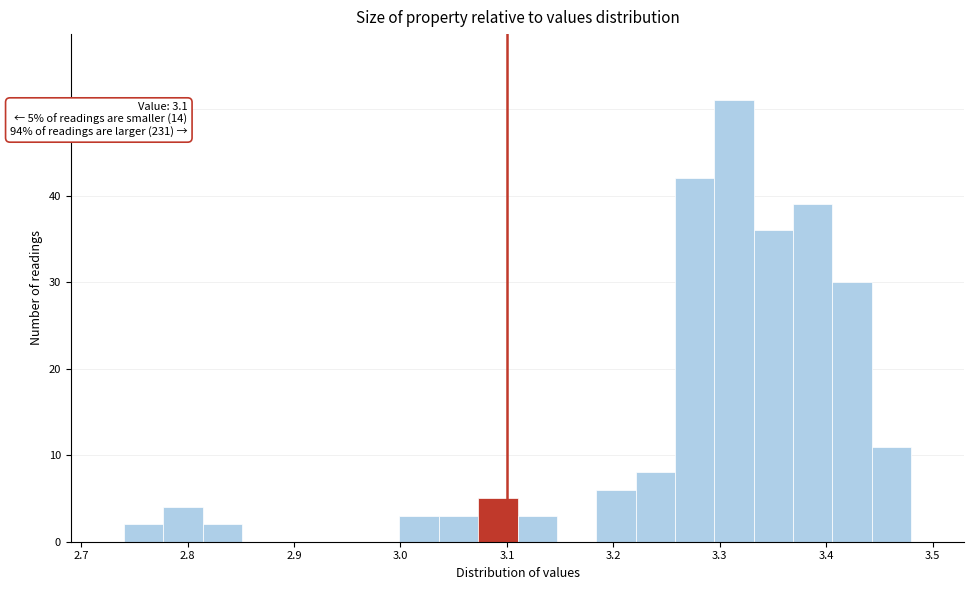

Read against the x-axis, roughly where is the centre of the tallest bar?

3.31